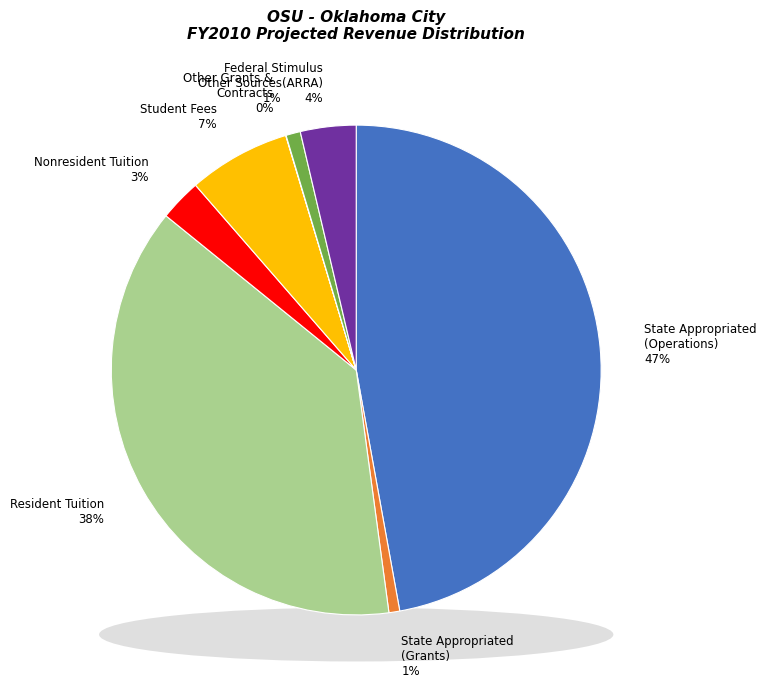

To the nearest percent, what is the difference between the Student Fees and State Appropriated
(Grants) slice percentages?

6%